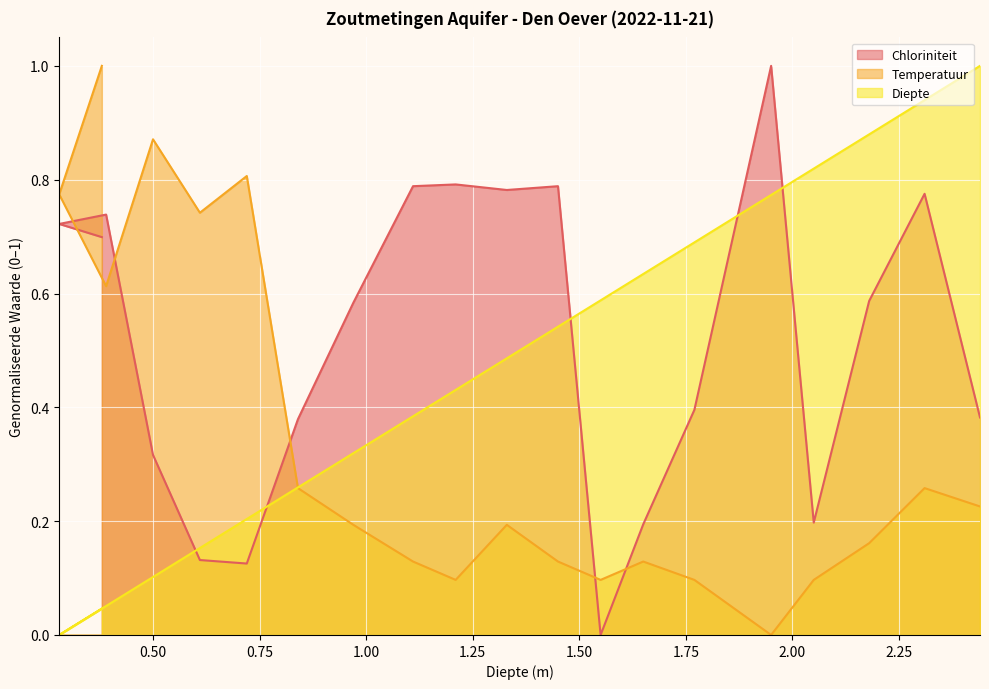

Which category has the highest value in the Diepte series?

2.44